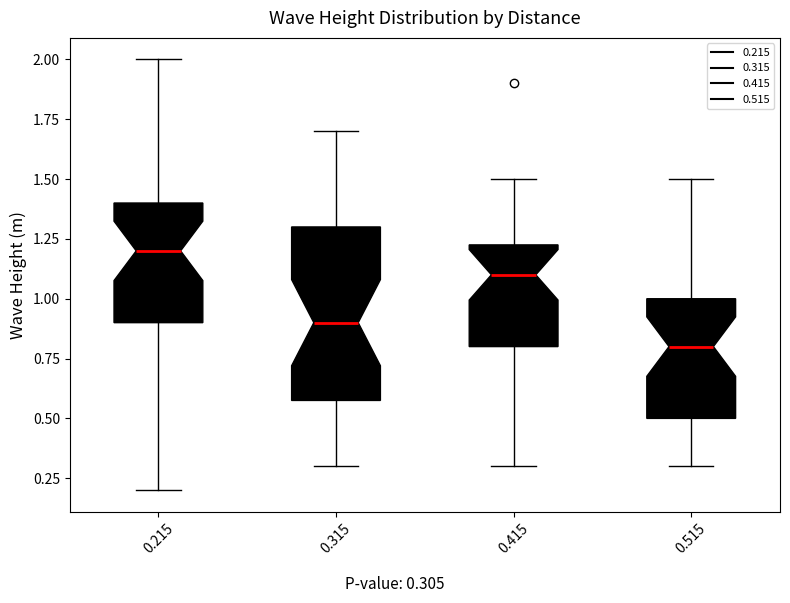

Reading left to right, read every box against the y-axis: the position of its median line, the range the box covers, and the ends of its whiskers. The values are not printed on the chart, so give them approximately, as read against the axis.

0.215: median 1.20, box 0.90 to 1.40, whiskers 0.20 to 2.00
0.315: median 0.90, box 0.60 to 1.30, whiskers 0.30 to 1.70
0.415: median 1.10, box 0.80 to 1.25, whiskers 0.30 to 1.50
0.515: median 0.80, box 0.50 to 1.00, whiskers 0.30 to 1.50